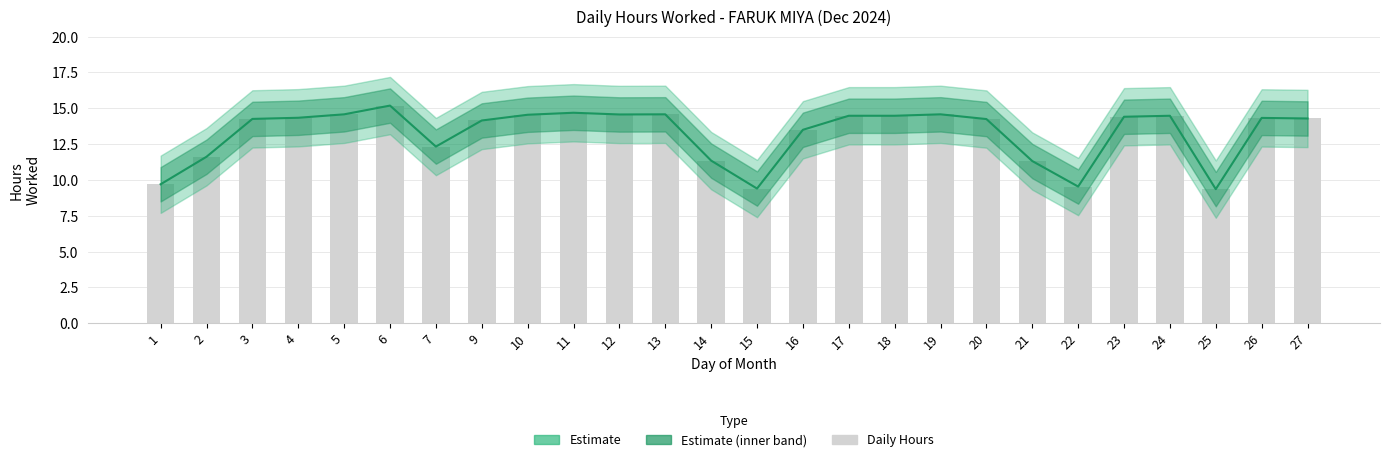

What is the difference between the maximum and minimum values in the Daily Hours series?

5.8